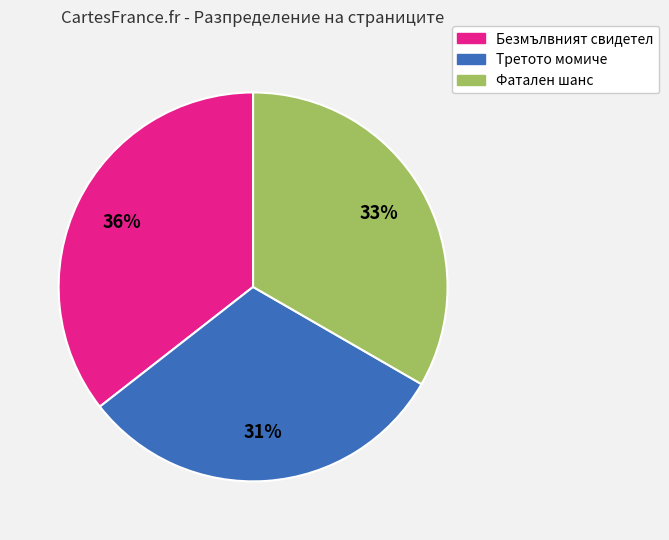

Which slice is the smallest?

Третото момиче